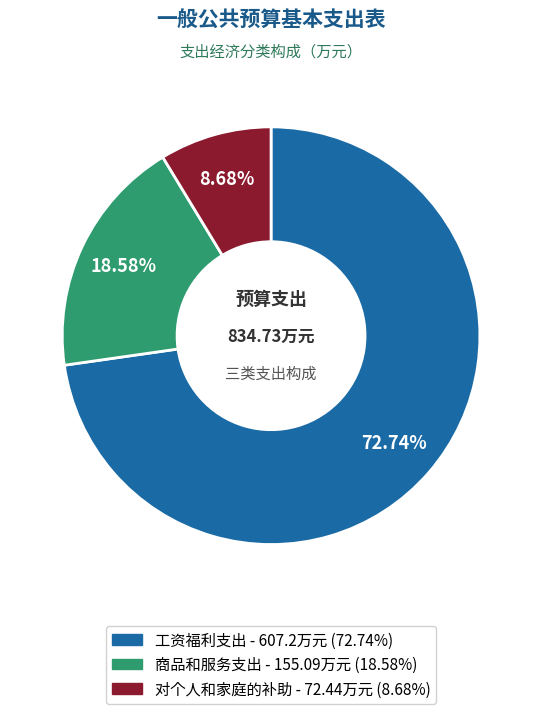

To the nearest percent, what percentage of the pie is 商品和服务支出?

19%